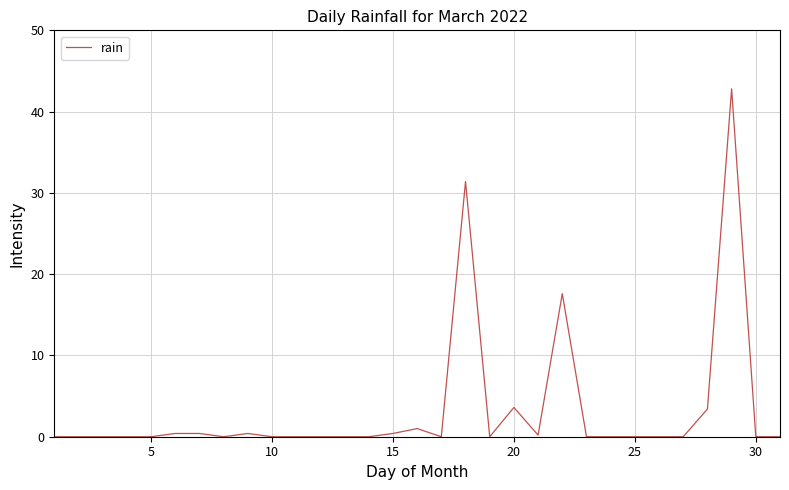

What is the difference between the maximum and minimum values?

42.8